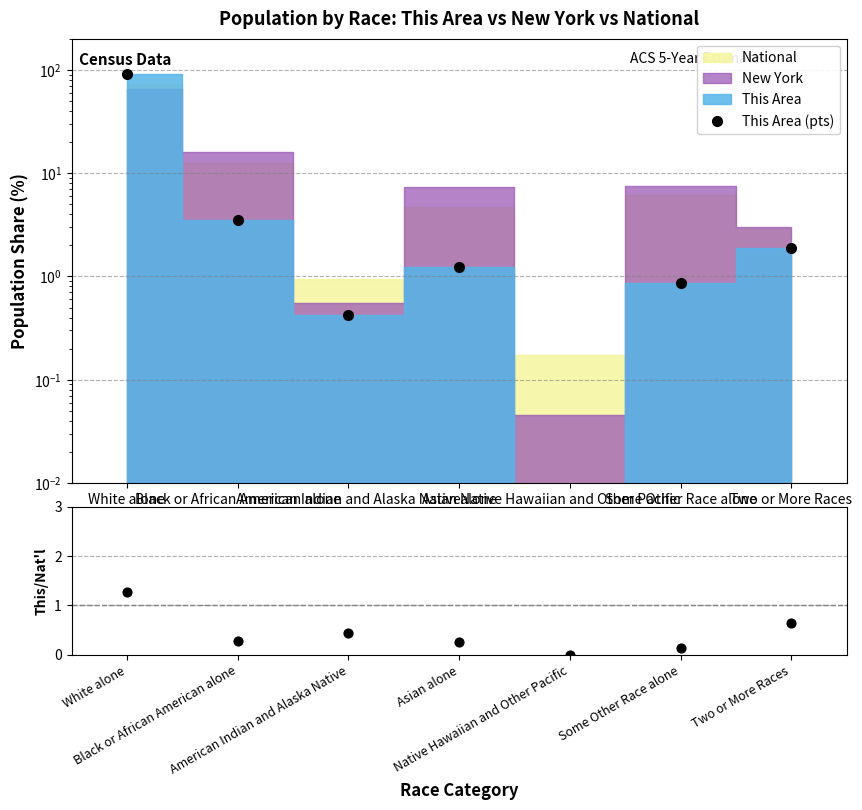

At which category is the sum across all series the highest?

White alone